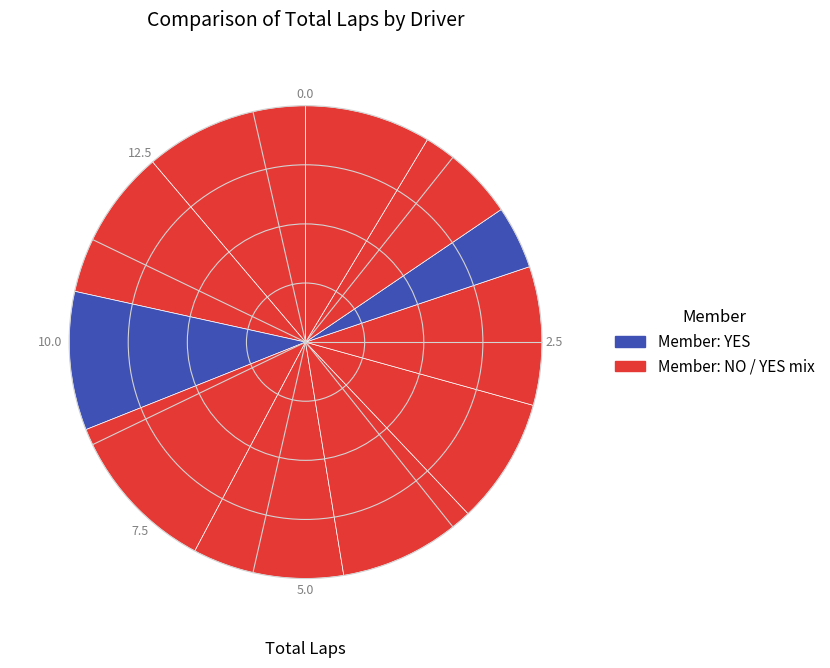

How many slices are in this pie chart?

11